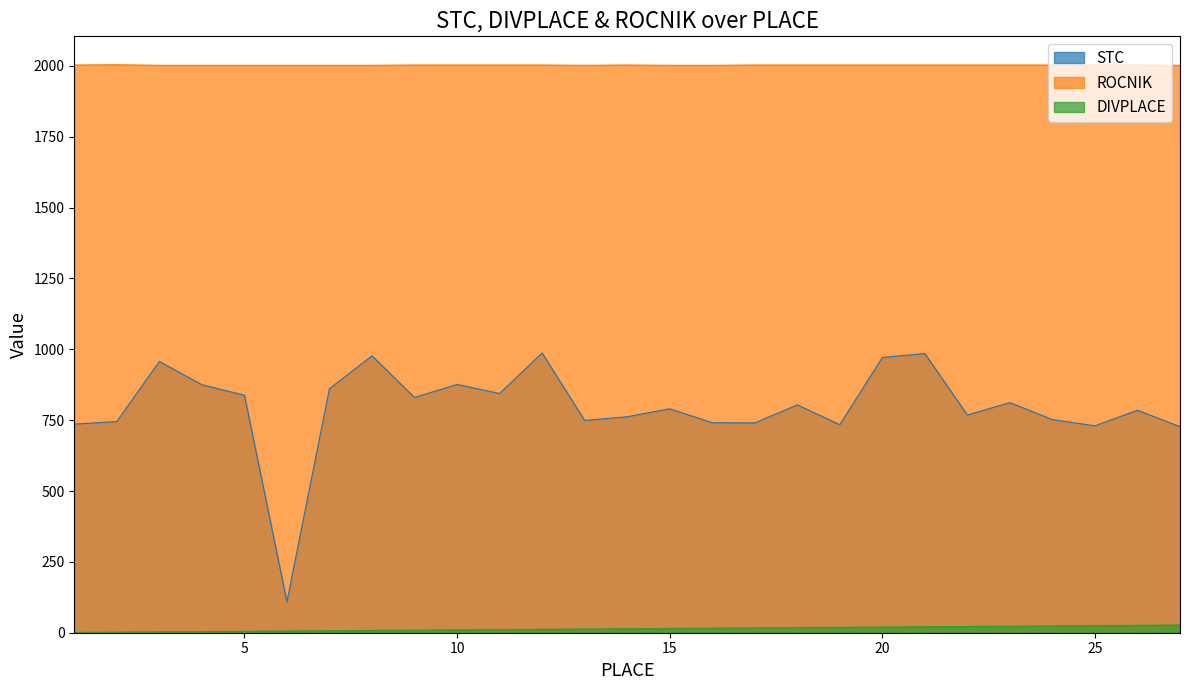

At which label is DIVPLACE closest to 14?

14